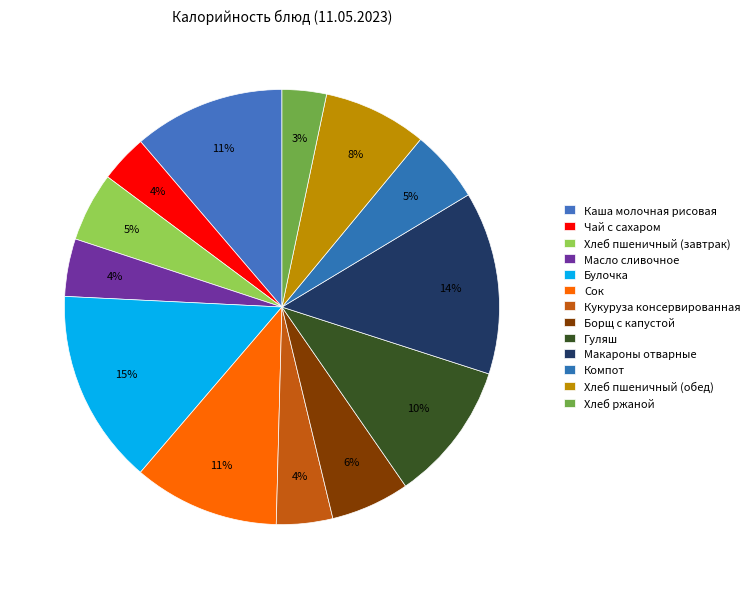

Is there any slice that represents more than half of the pie?

No